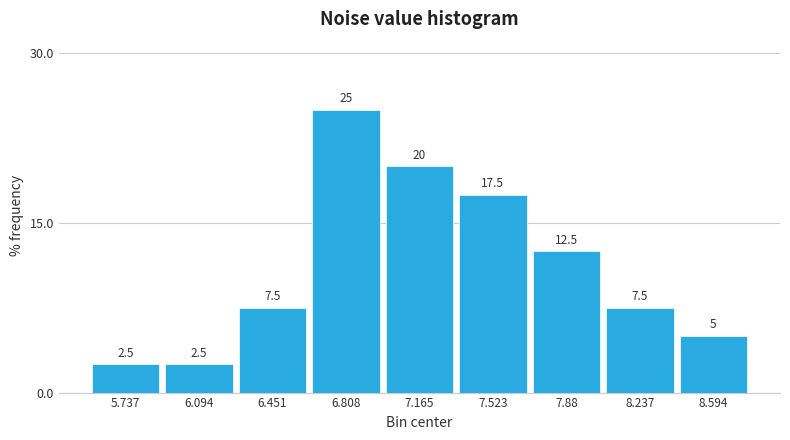

Reading left to right, transcribe this chart: for each bar, give the range it covers on the x-axis and its height. The bar edges are not printed on the chart, so give them approximately, as read against the axis.

5.55 to 5.90: 2.5
5.90 to 6.25: 2.5
6.25 to 6.65: 7.5
6.65 to 7.00: 25.0
7.00 to 7.35: 20.0
7.35 to 7.70: 17.5
7.70 to 8.05: 12.5
8.05 to 8.40: 7.5
8.40 to 8.75: 5.0